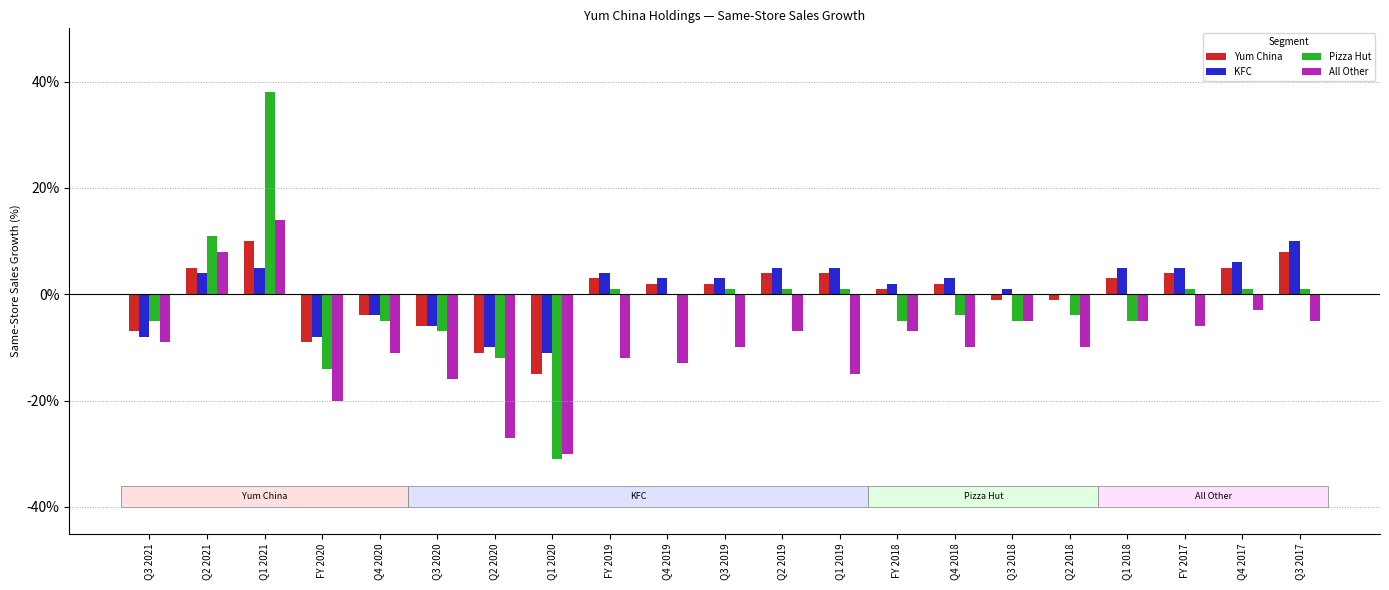

Which series changed the most between Q4 2020 and Q3 2019?

KFC